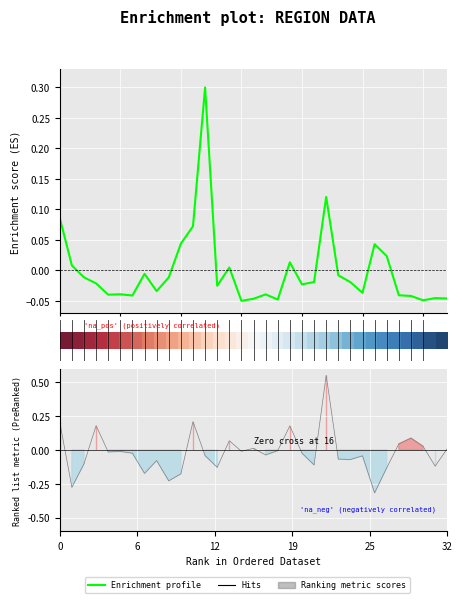

Does the chart display data point markers on the line(s)?

No